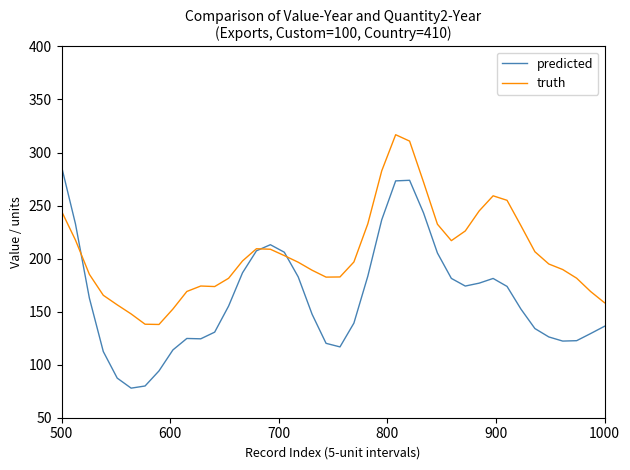

Which series has the largest total across all categories?

truth